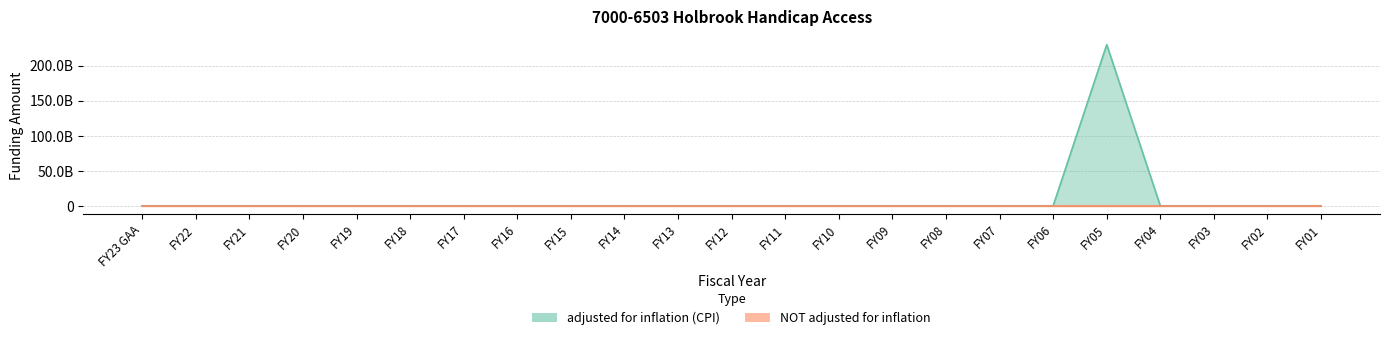

Where is the first local maximum?

FY05